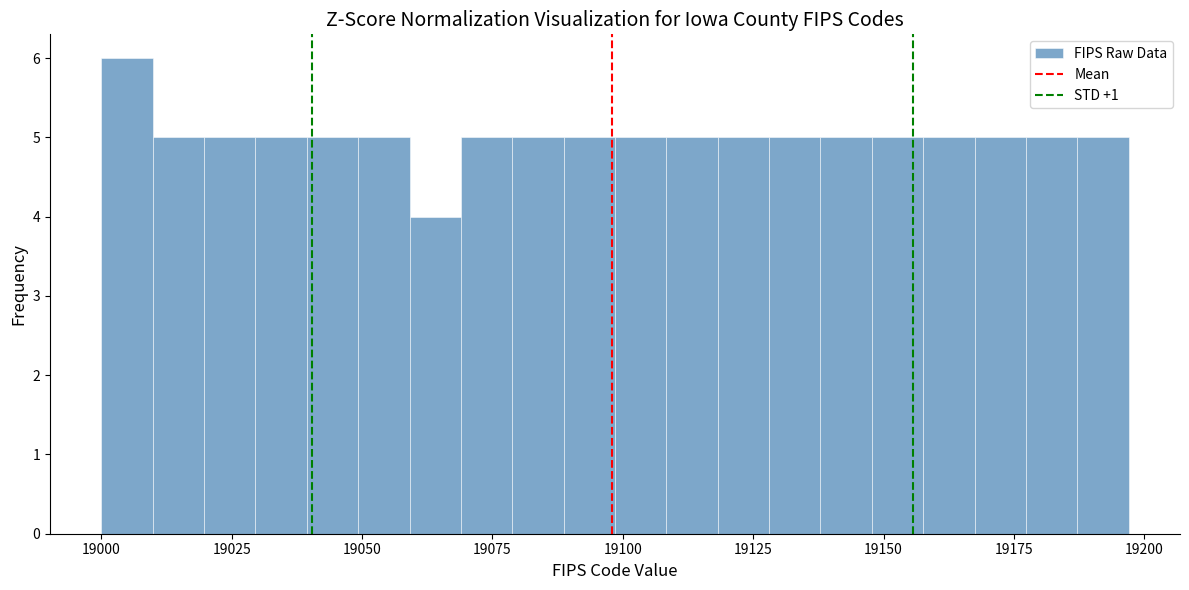

Read against the x-axis, roughly where is the centre of the tallest bar?

19005